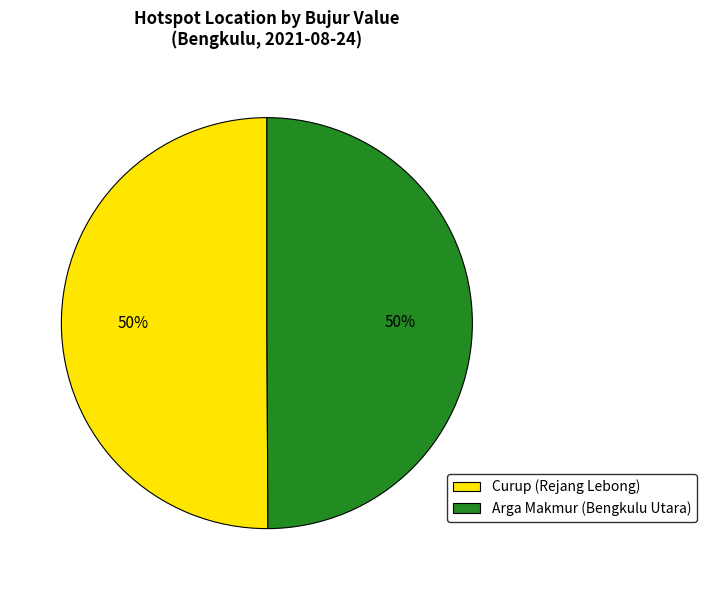

To the nearest percent, what is the combined percentage of Curup (Rejang Lebong) and Arga Makmur (Bengkulu Utara)?

100%